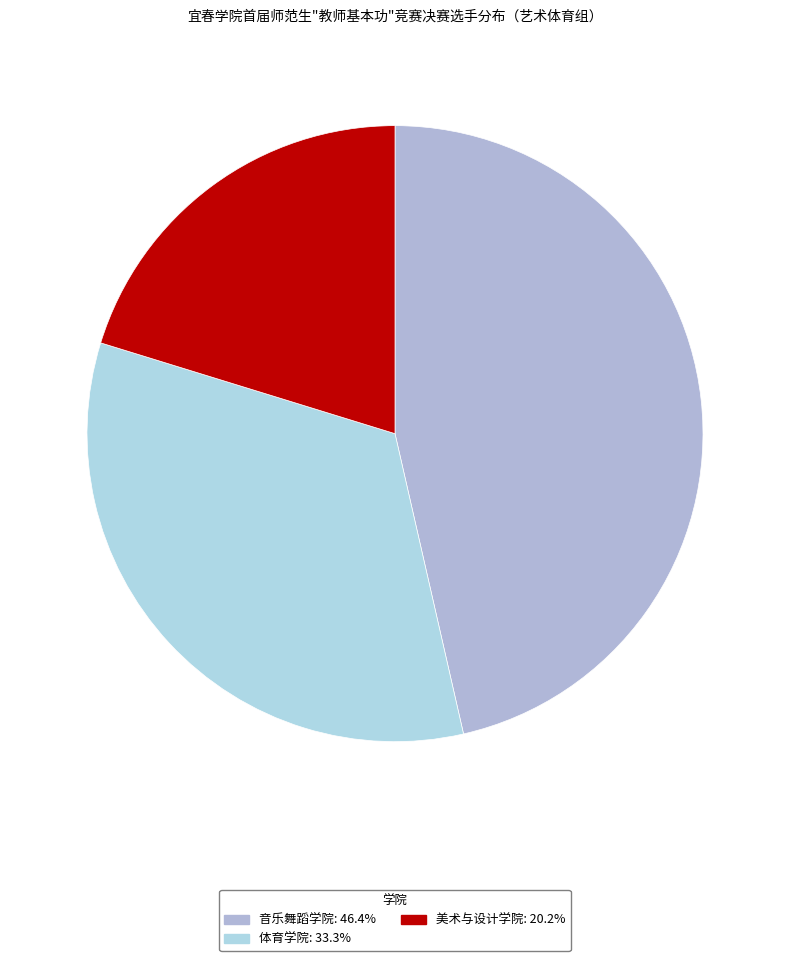

True or false: 体育学院 accounts for 47% of the total.

False